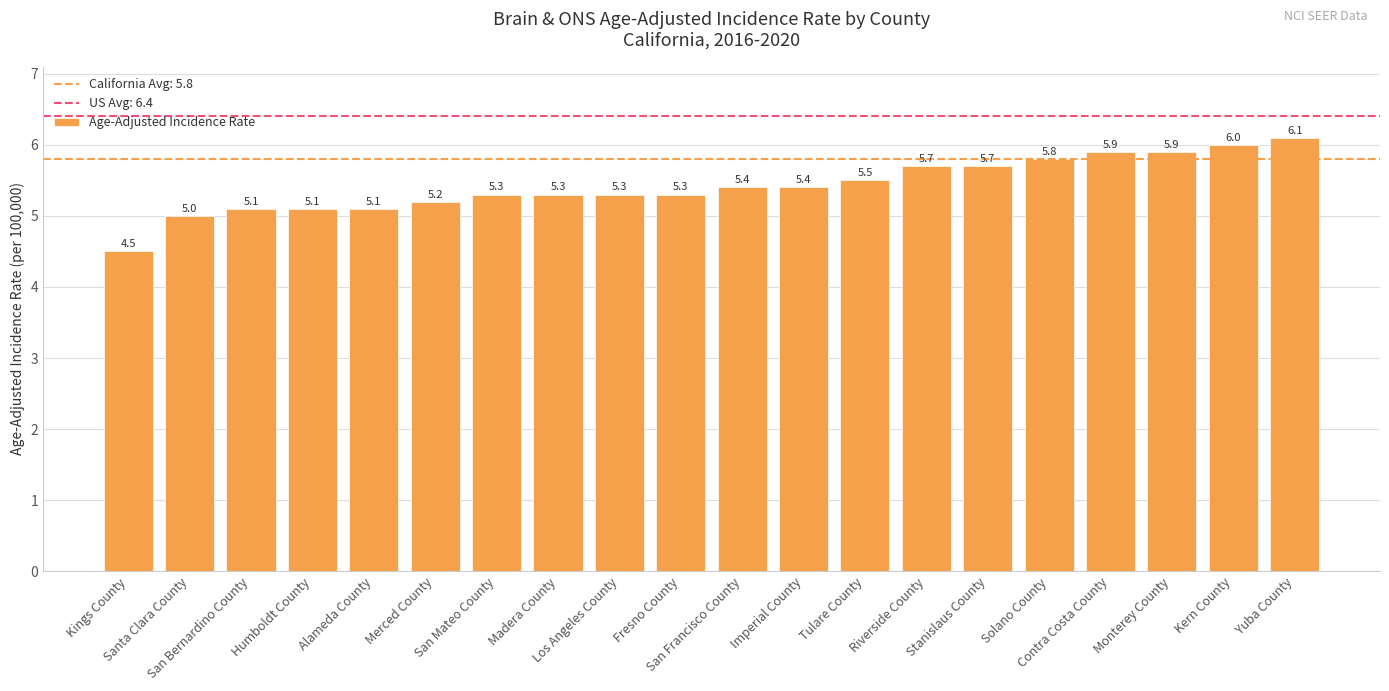

True or false: the data shows 5.0 at Santa Clara County.

True